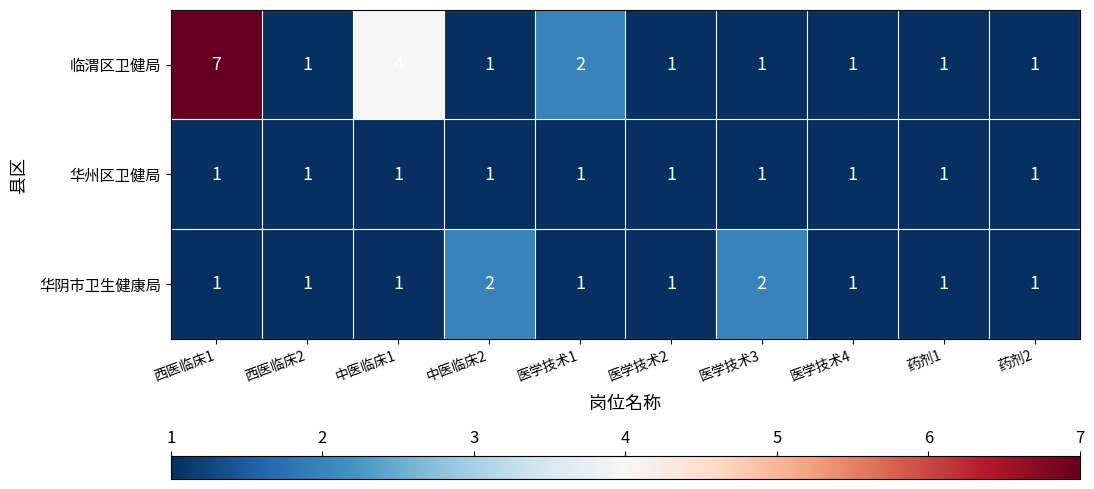

Which label corresponds to the largest value in the chart?

西医临床1